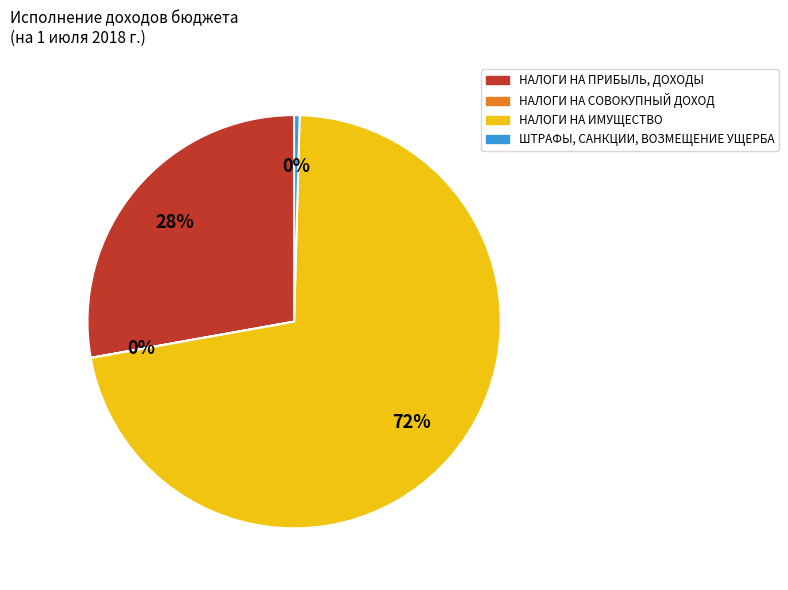

Which slice is the largest?

НАЛОГИ НА ИМУЩЕСТВО